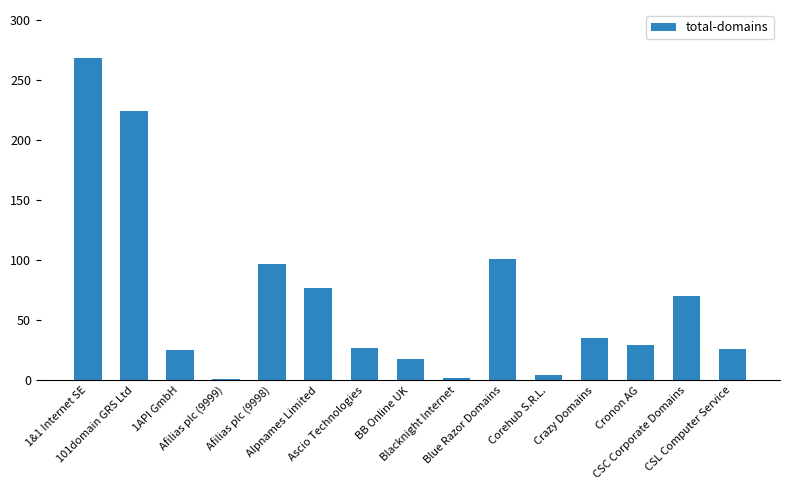

What is the greatest value displayed?

268